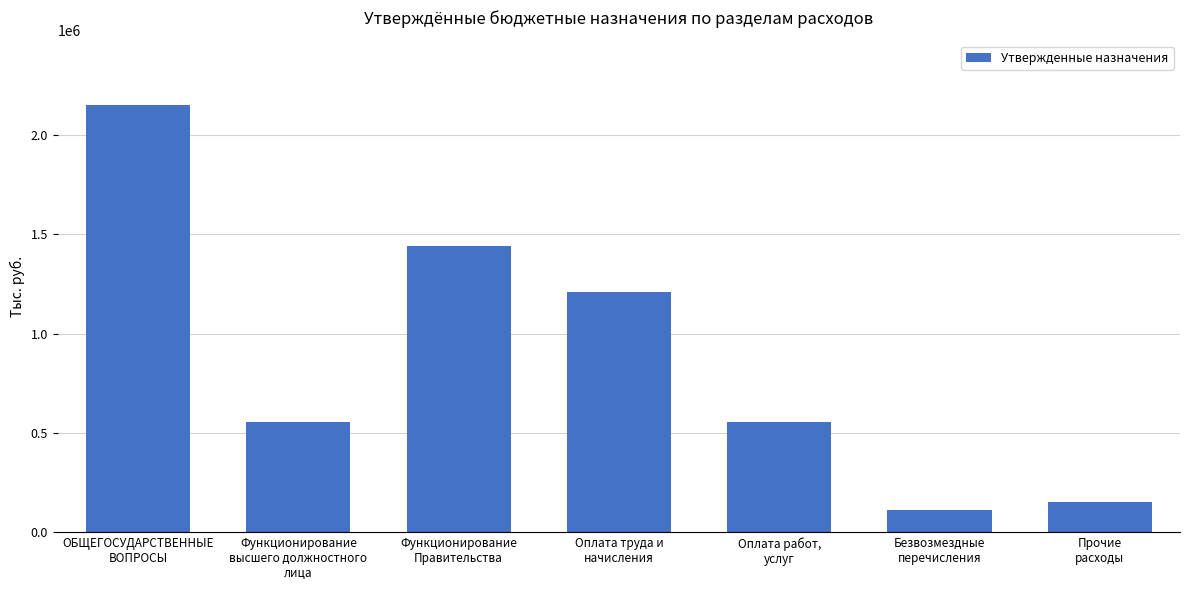

At which label does the data first exceed 555103?

ОБЩЕГОСУДАРСТВЕННЫЕ
ВОПРОСЫ